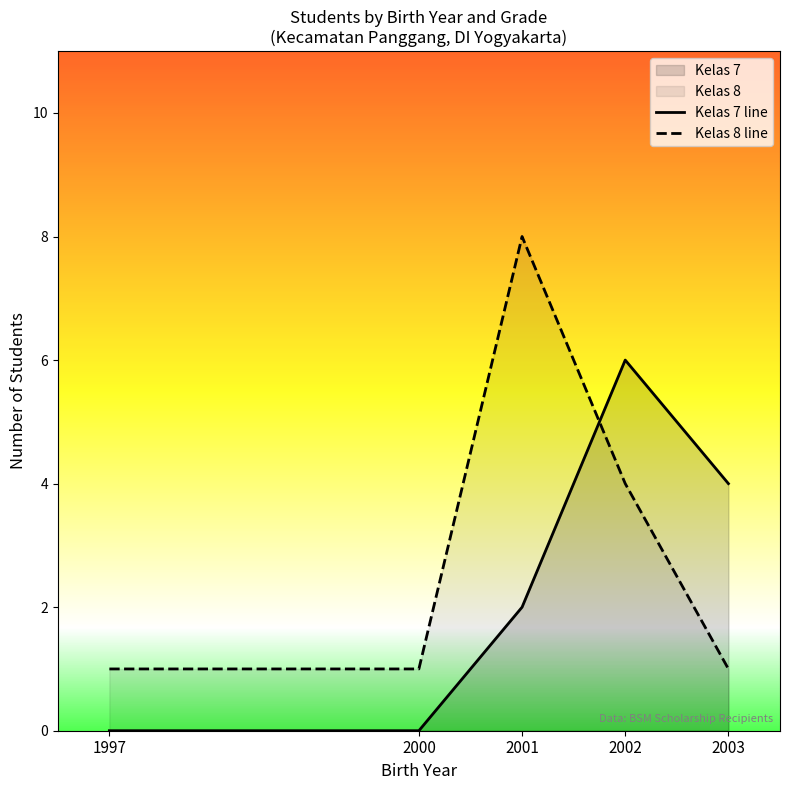

What is the spread (max minus min) of values at 2000?

1